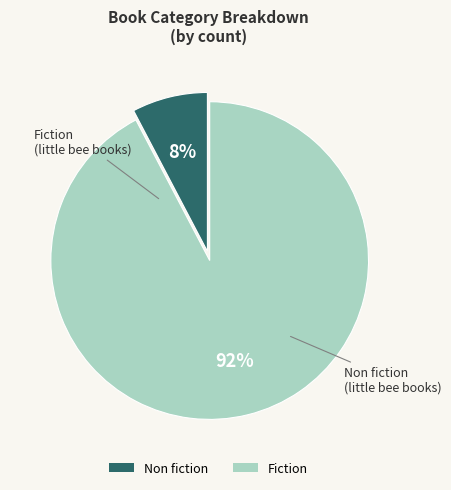

To the nearest percent, what percentage of the pie is Fiction?

92%